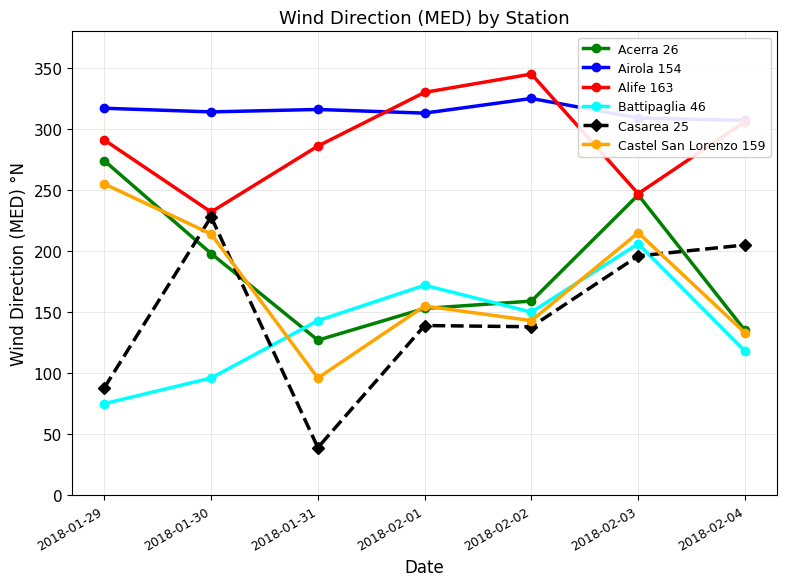

True or false: Battipaglia 46 and Alife 163 cross at least once.

False